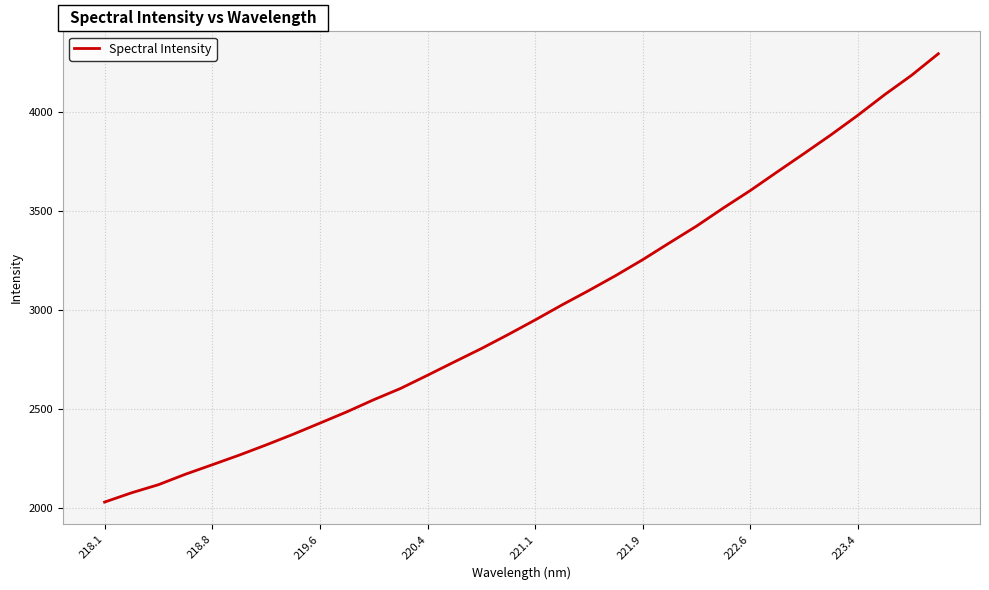

What is the difference between the maximum and minimum values?

2259.9